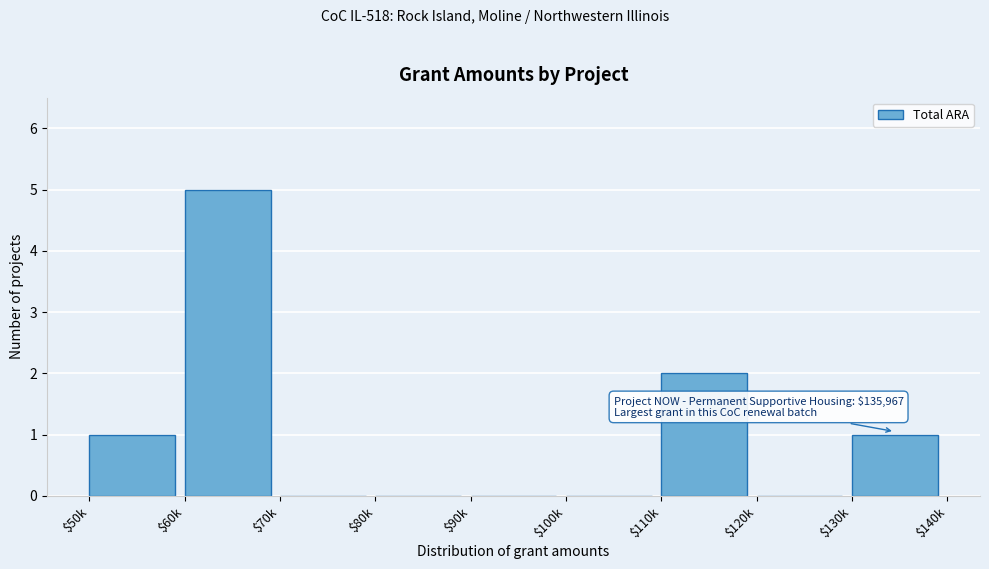

The chart shows a value of -2 at $100k. True or false?

False